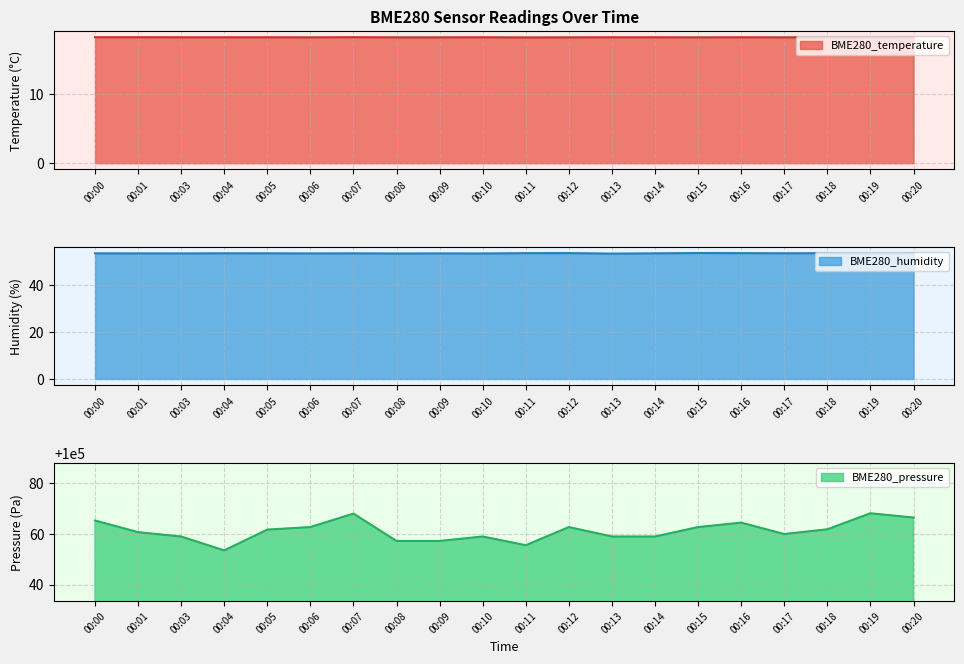

What is the difference between the second highest and second lowest values in the BME280_pressure series?

12.5